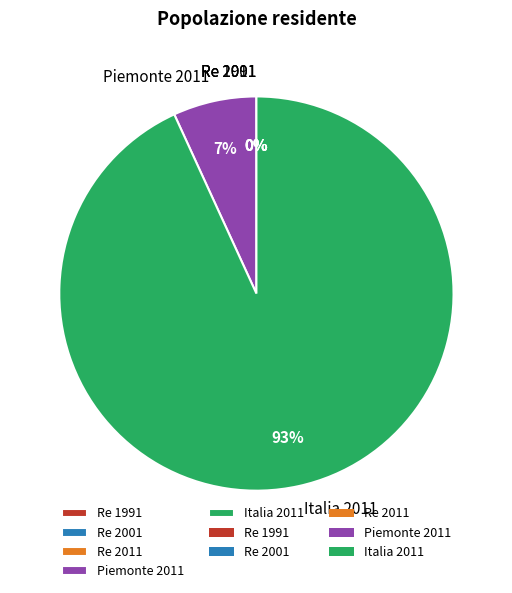

True or false: Italia 2011 accounts for 99% of the total.

False